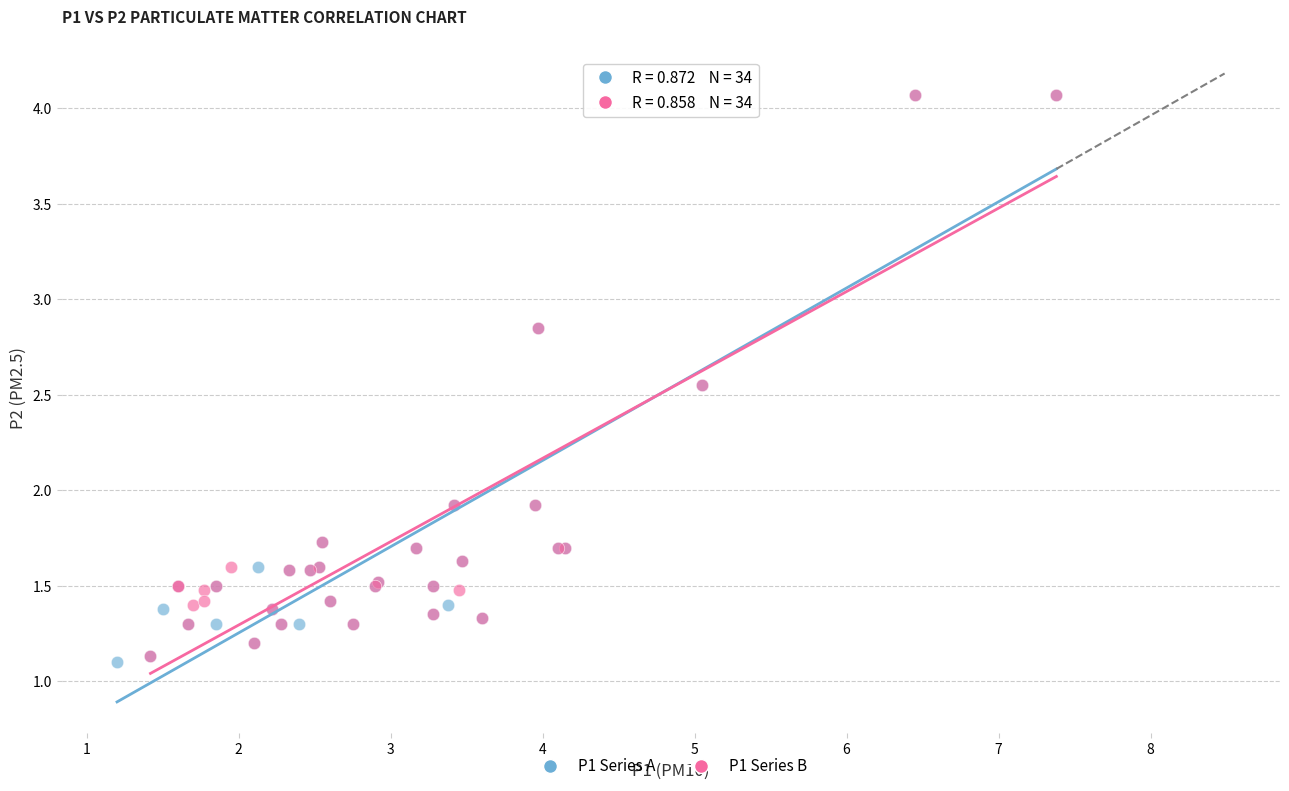

Which series reaches the minimum Y coordinate?

P1 Series A